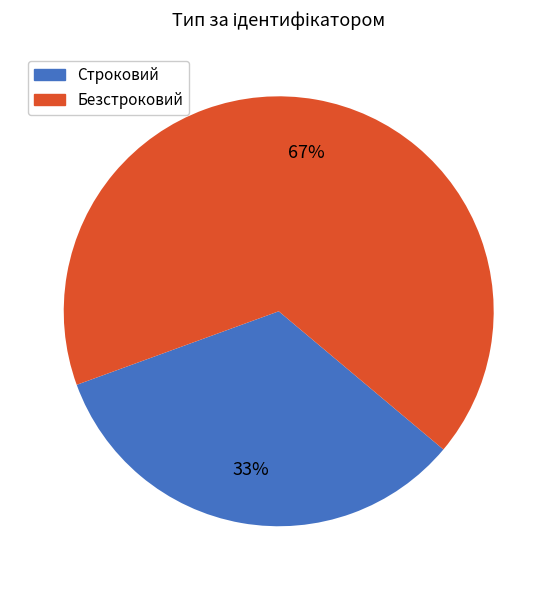

What is the smallest slice in the pie chart?

Строковий